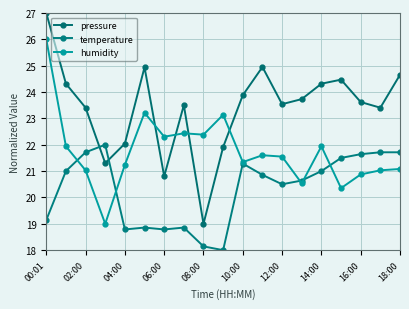

Does the chart have visible grid lines?

Yes